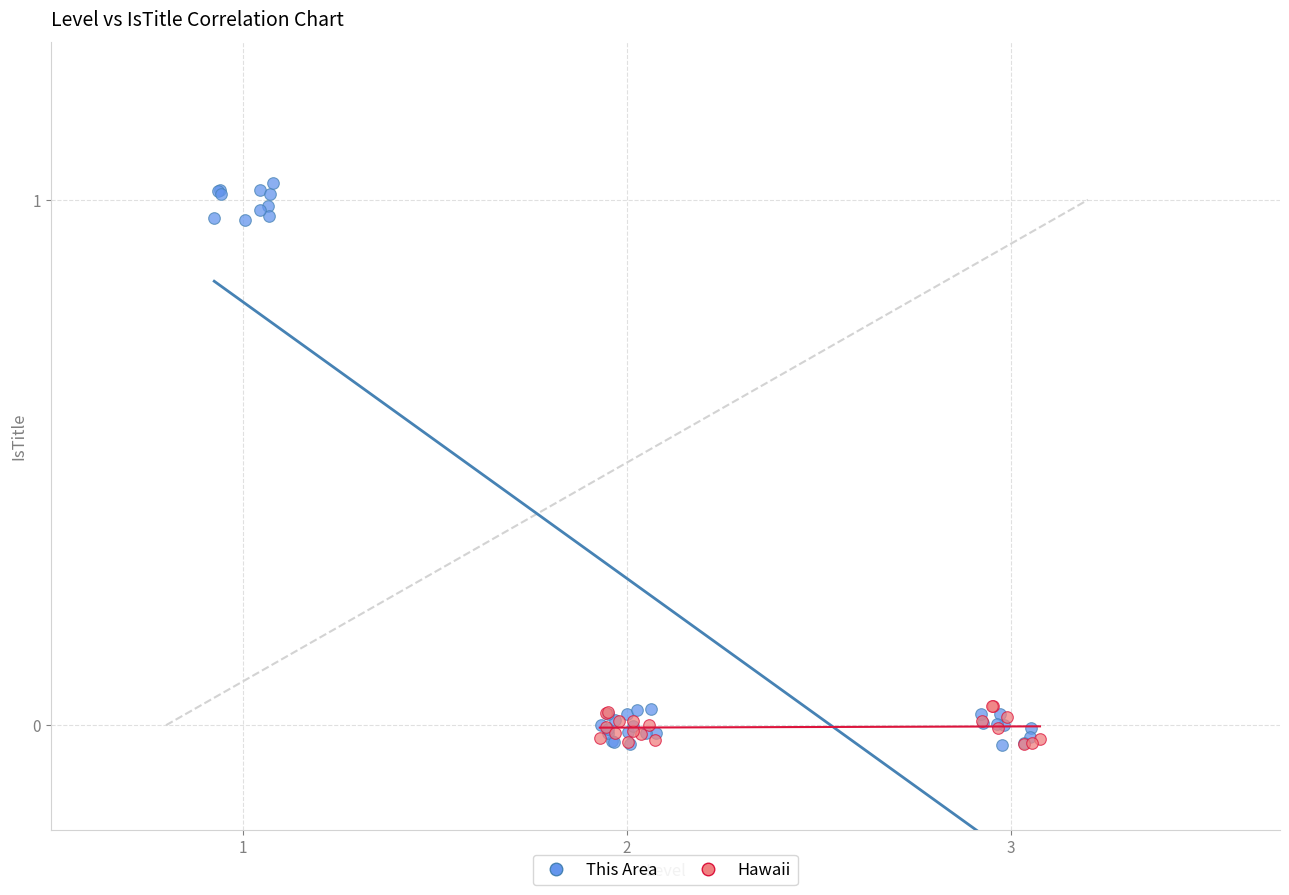

Which series has the largest Y range (max minus min)?

This Area